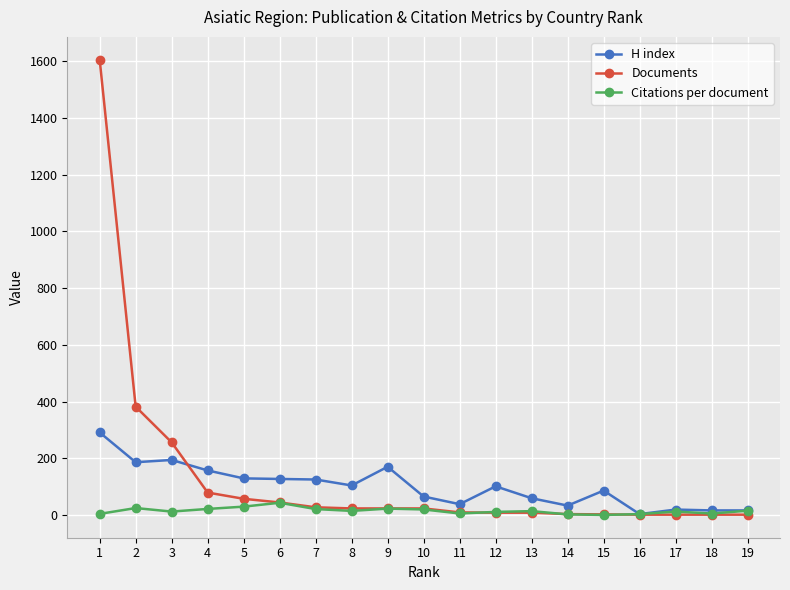

Where does the H index series first go above 101?

1